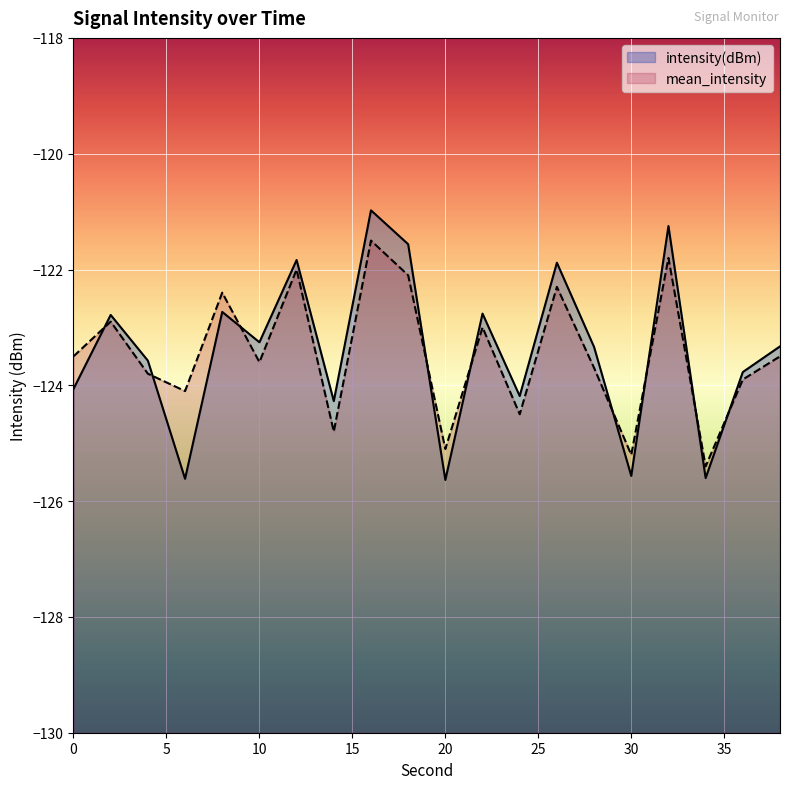

Between which two adjacent categories do mean_intensity and intensity(dBm) first intersect?

0 and 2